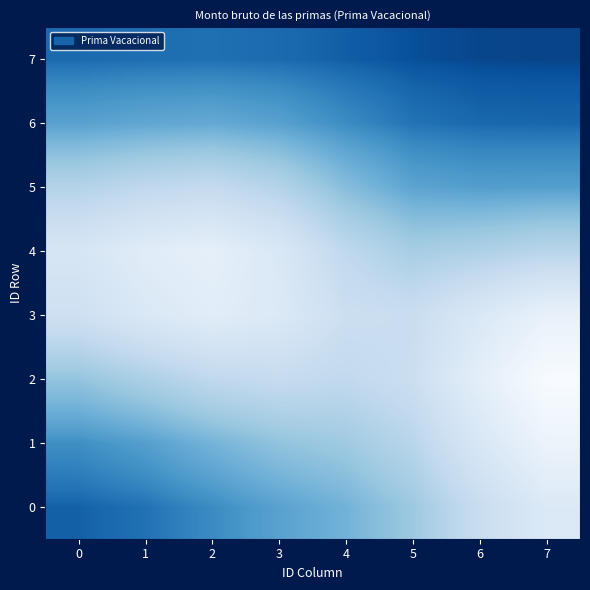

Rank the series by their maximum value, from lowest to highest.

7, 6, 5, 0, 4, 3, 1, 2